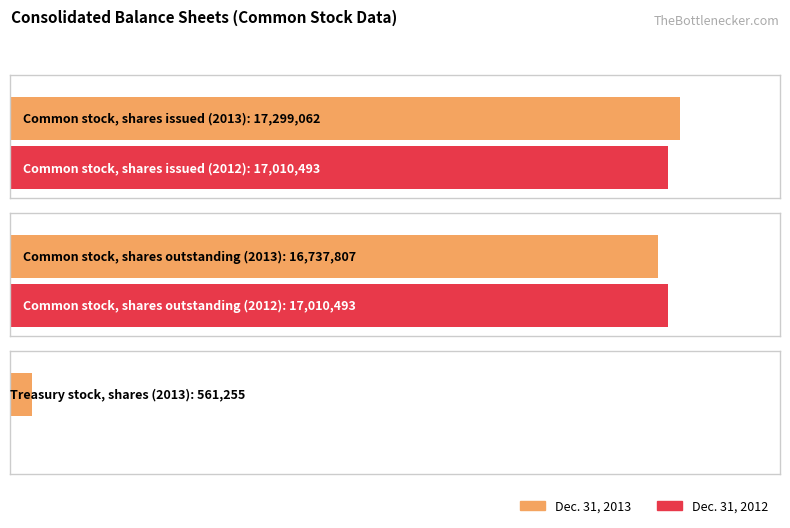

What is the approximate value of Dec. 31, 2013 at Treasury stock, shares?

561255